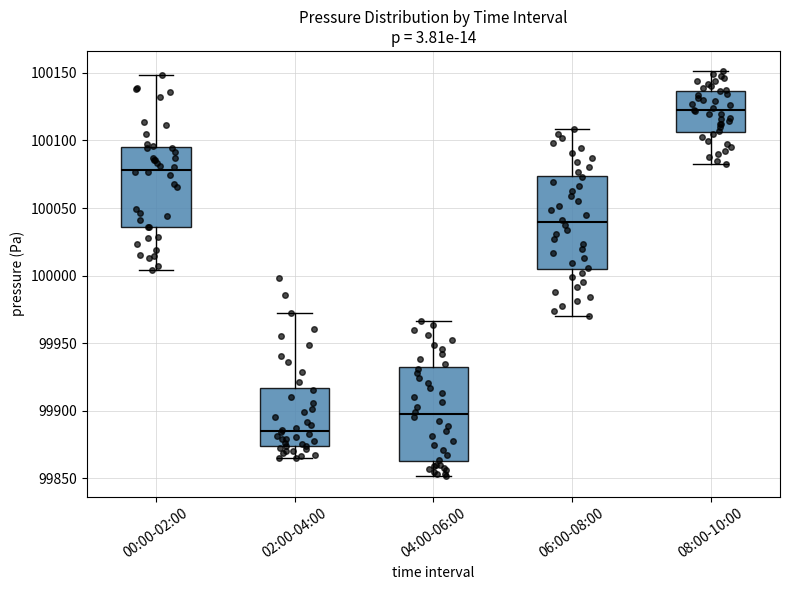

Which box has the lowest median line?

02:00-04:00